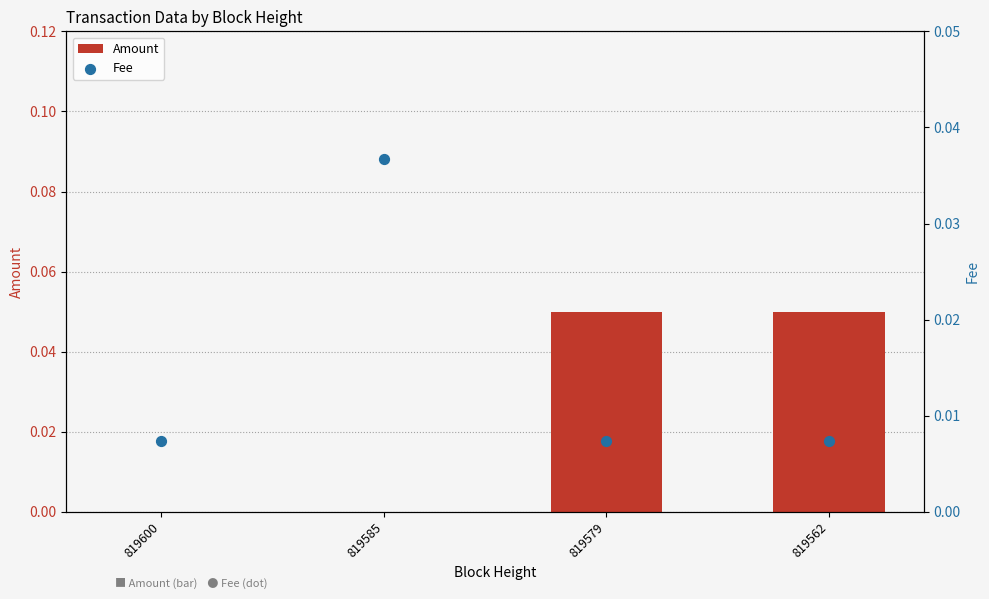

What are all the series names shown in the legend?

Amount, Fee